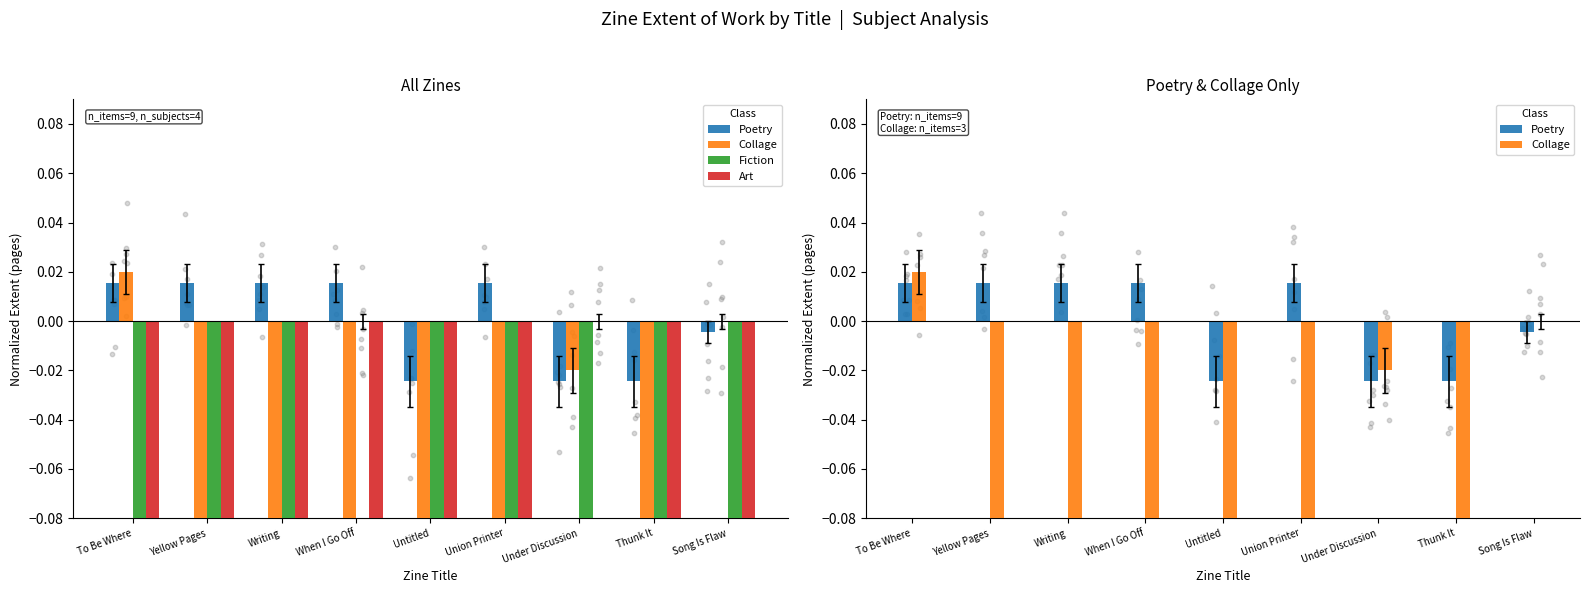

Which series reaches the minimum Y coordinate?

Collage